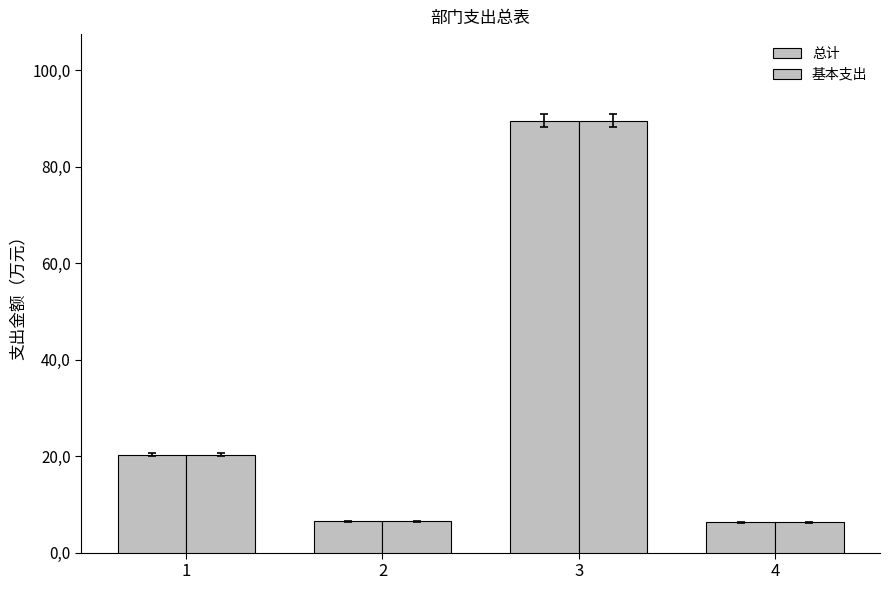

Are the bars grouped side by side (vs. stacked)?

Yes